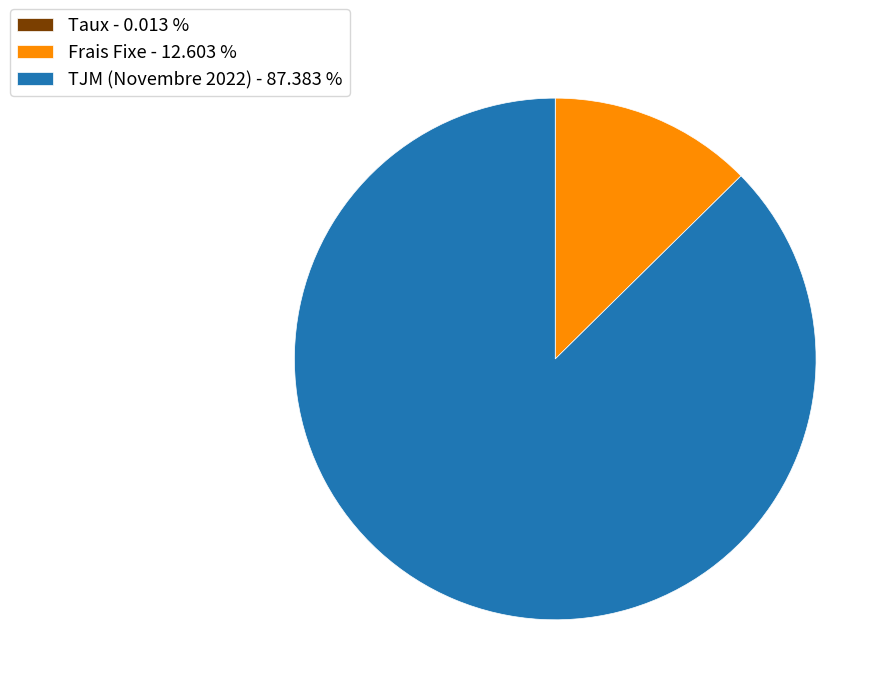

Combined, do Frais Fixe - 12.603 % and TJM (Novembre 2022) - 87.383 % account for over 50%?

Yes